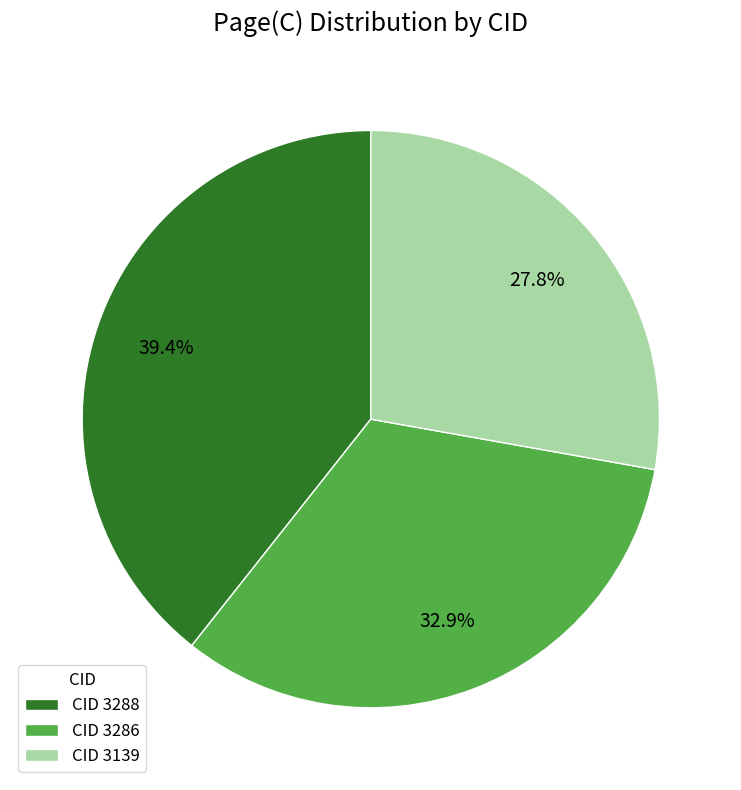

What is the largest slice in the pie chart?

CID 3288